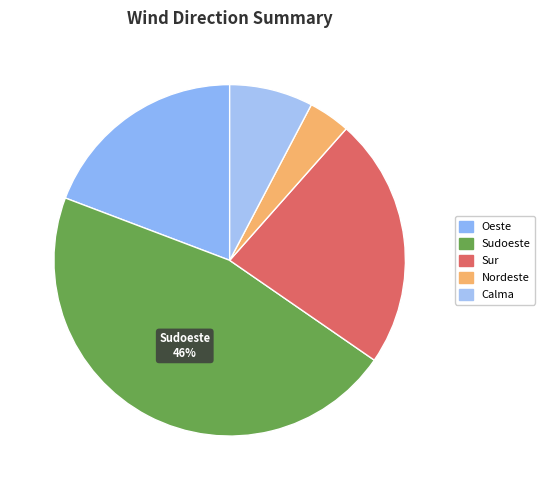

How much of the chart is everything except Oeste?

80.8%